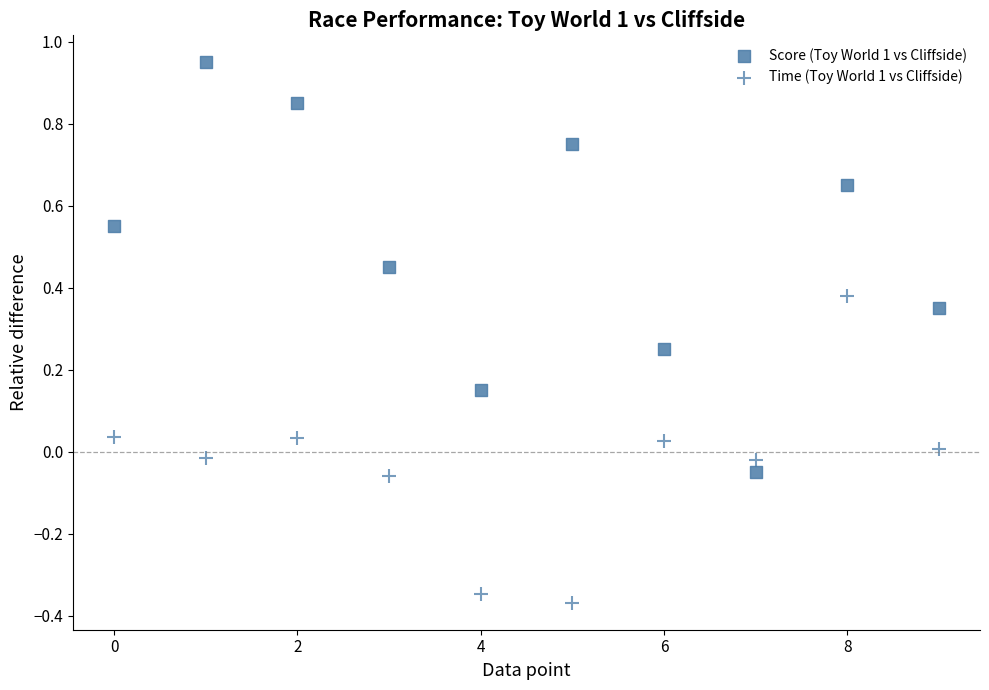

How many data points are displayed?

20